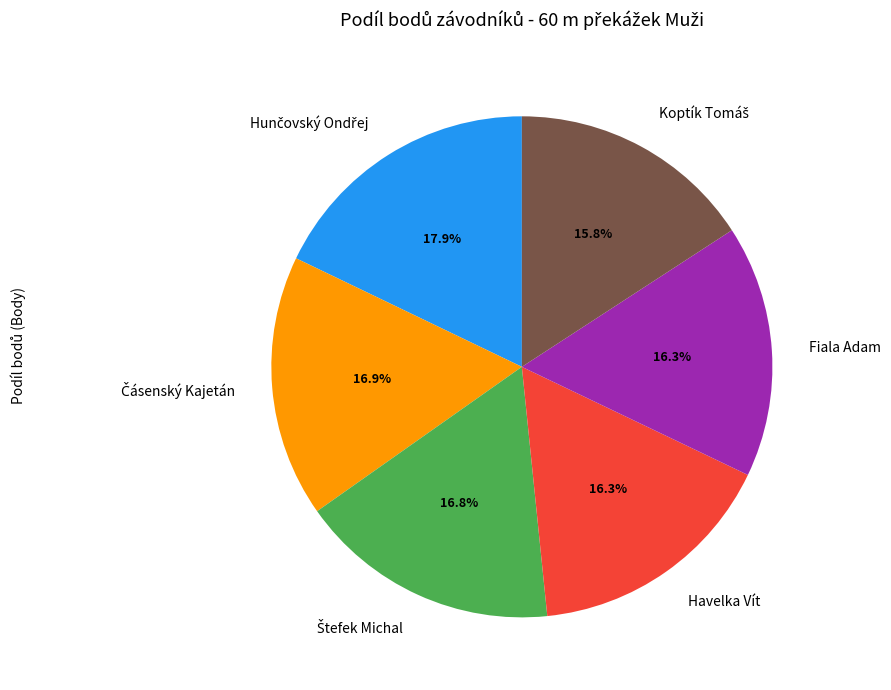

What is the ratio of the value at Havelka Vít to the value at Fiala Adam?

1.0